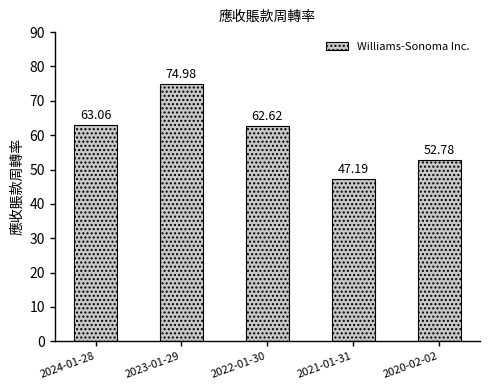

Count the number of data series in this chart.

1